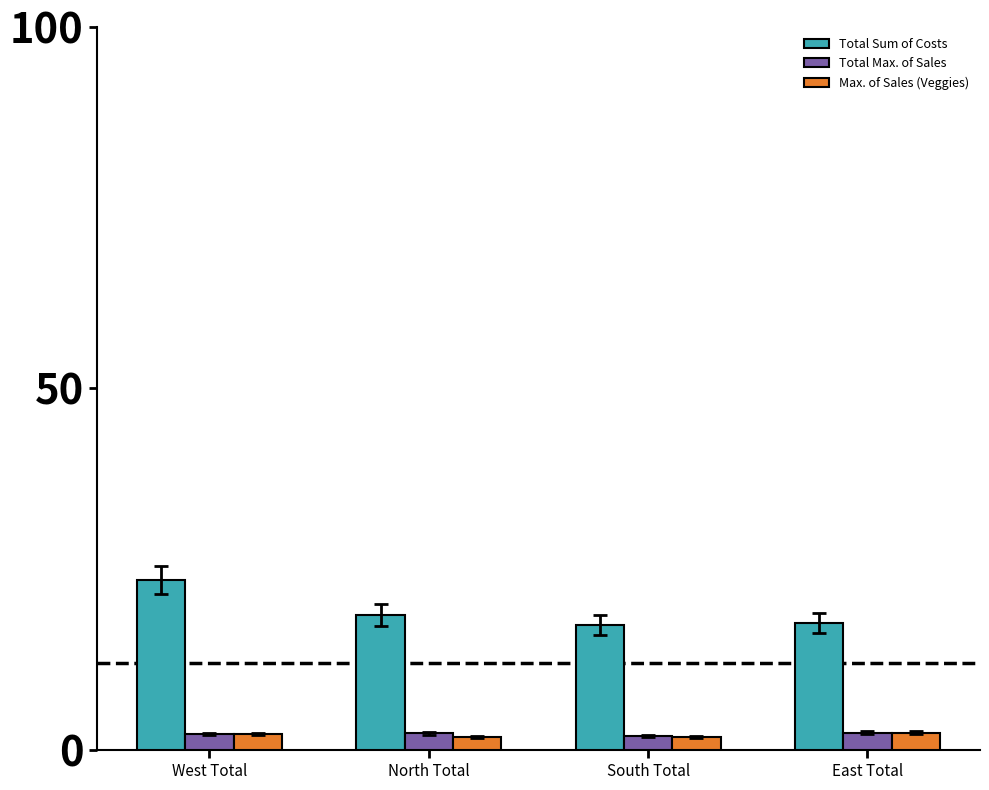

What is the average value of the Total Max. of Sales series?

2.2